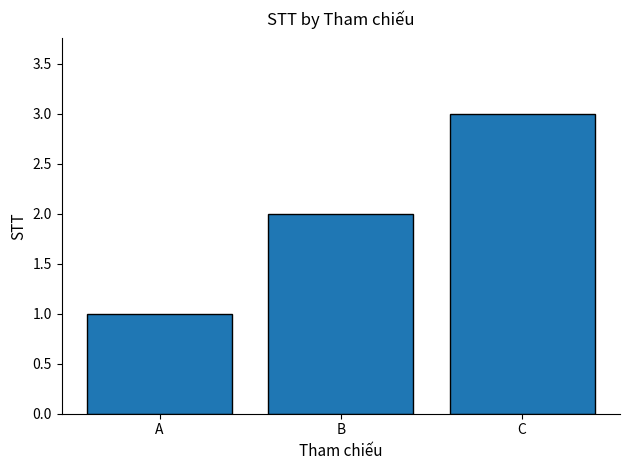

What is the sum of all values?

6